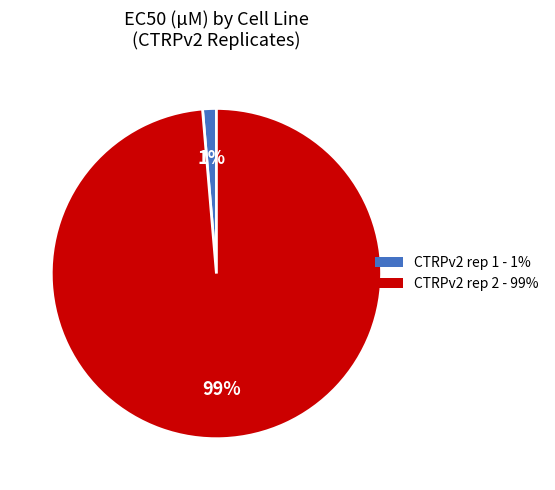

Which category accounts for the majority?

CTRPv2 rep 2